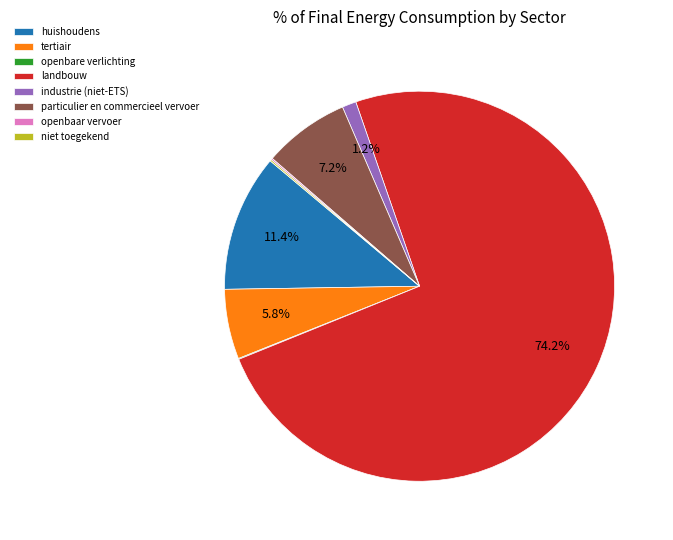

Approximately how many times larger is the value at huishoudens compared to tertiair?

2.0